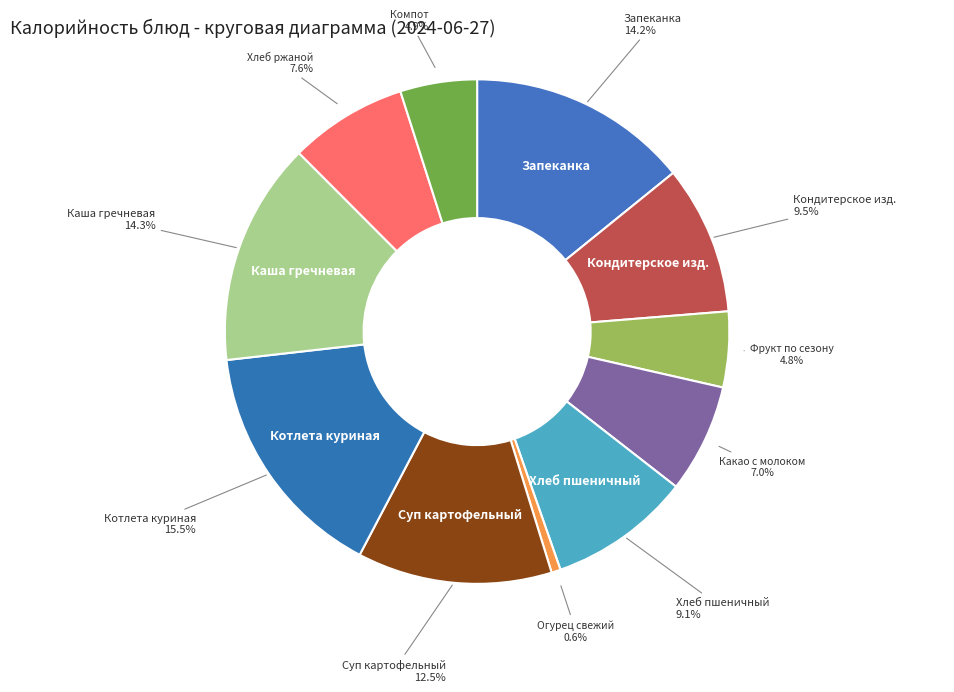

Do Запеканка and Огурец свежий together represent more than half of the pie?

No